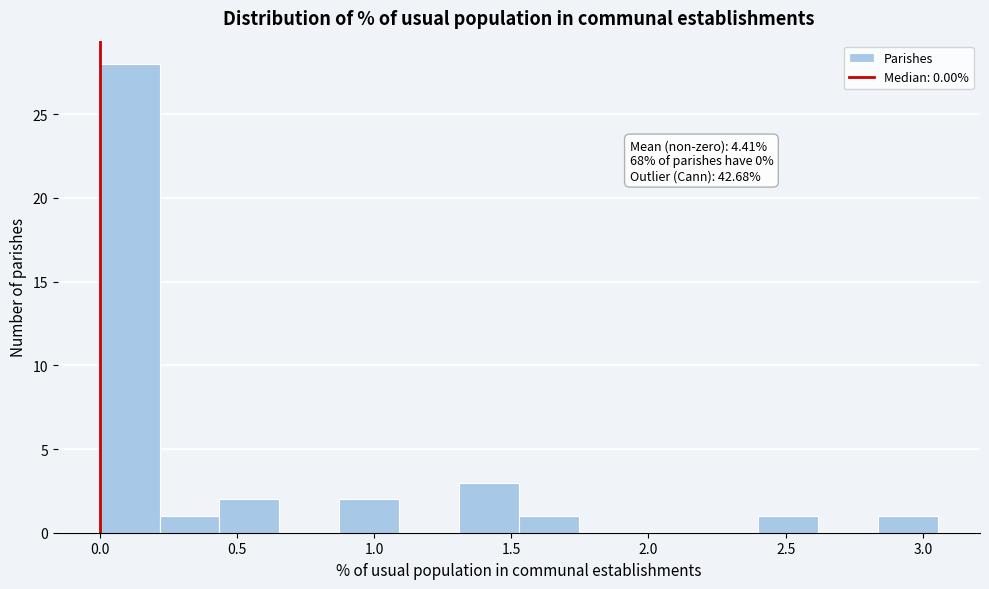

Over which range of the x-axis is the bar tallest?

0.00 to 0.20